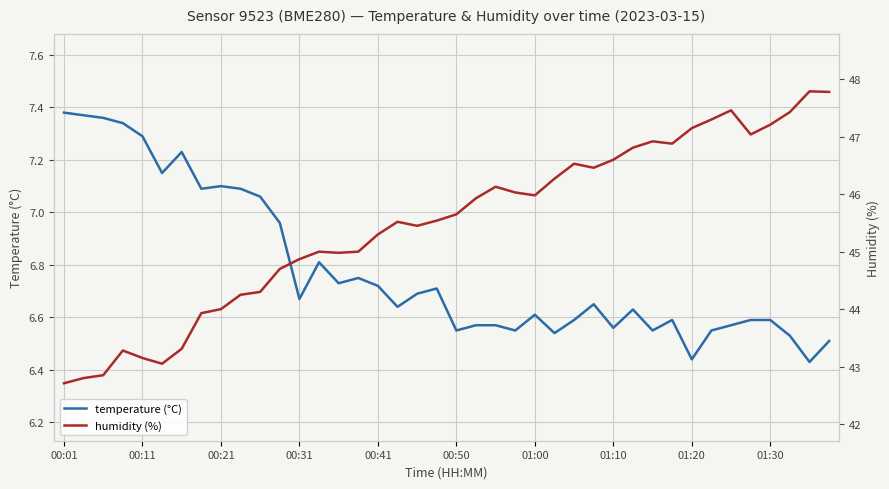

Read the temperature (°C) value at 01:10.

6.6